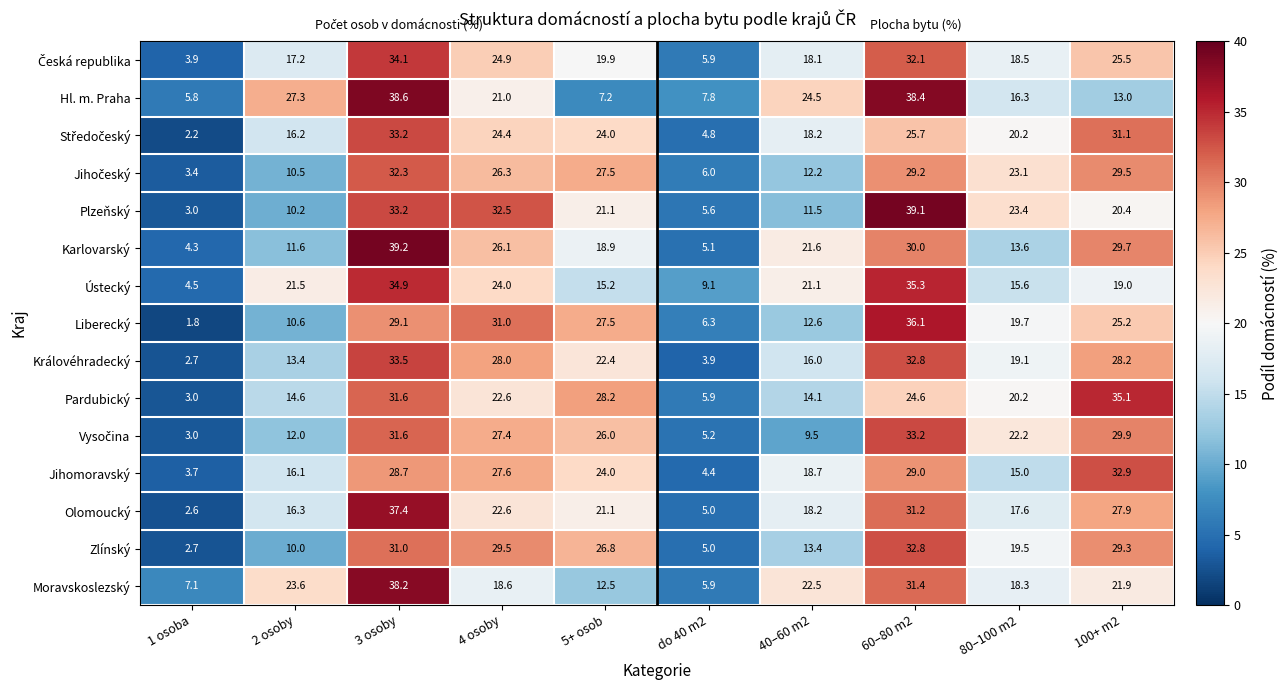

Where does the Liberecký series first go above 25?

3 osoby